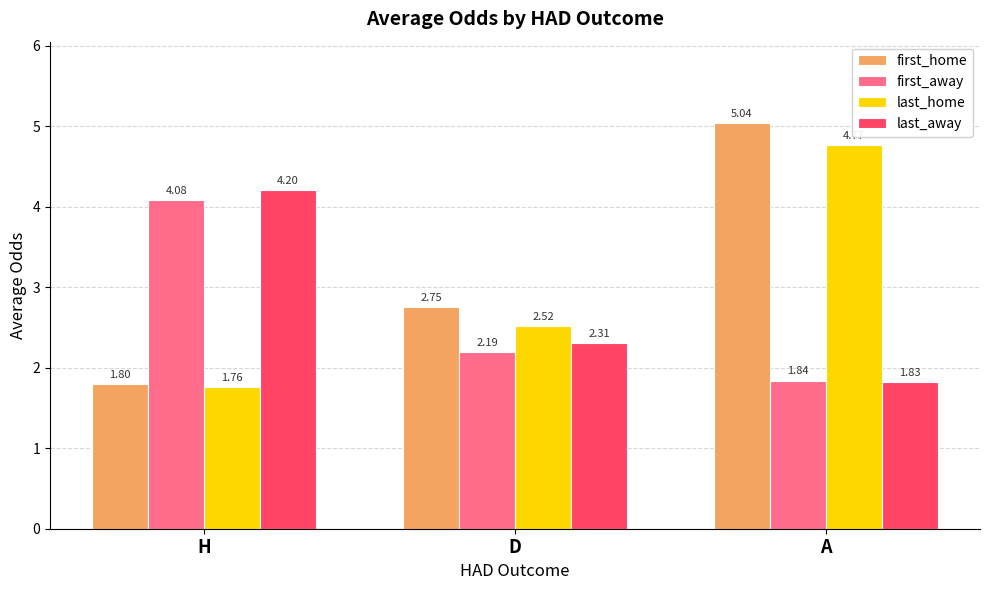

Between D and A, which series saw the biggest shift?

first_home